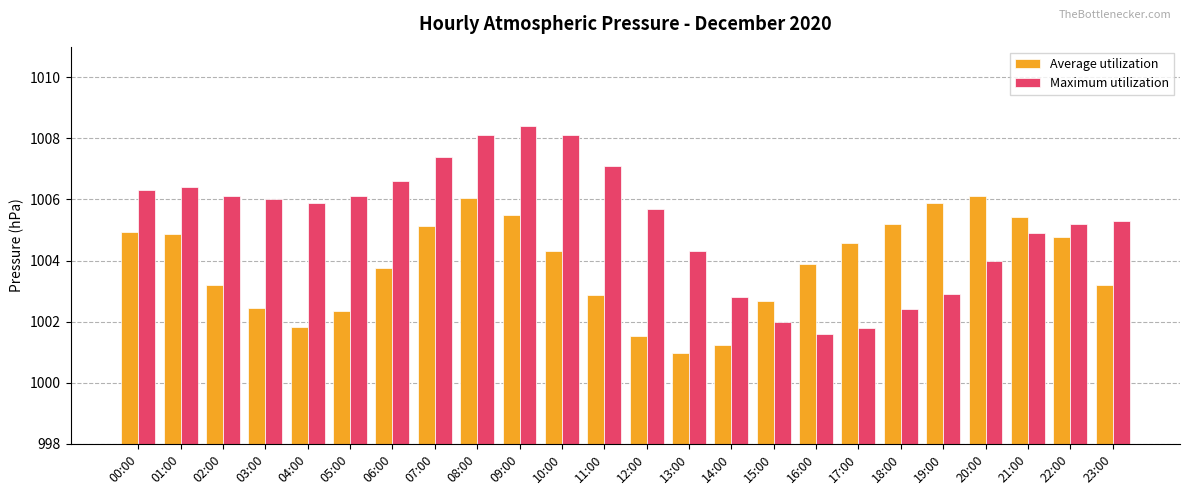

Read the Maximum utilization value at 18:00.

1002.4